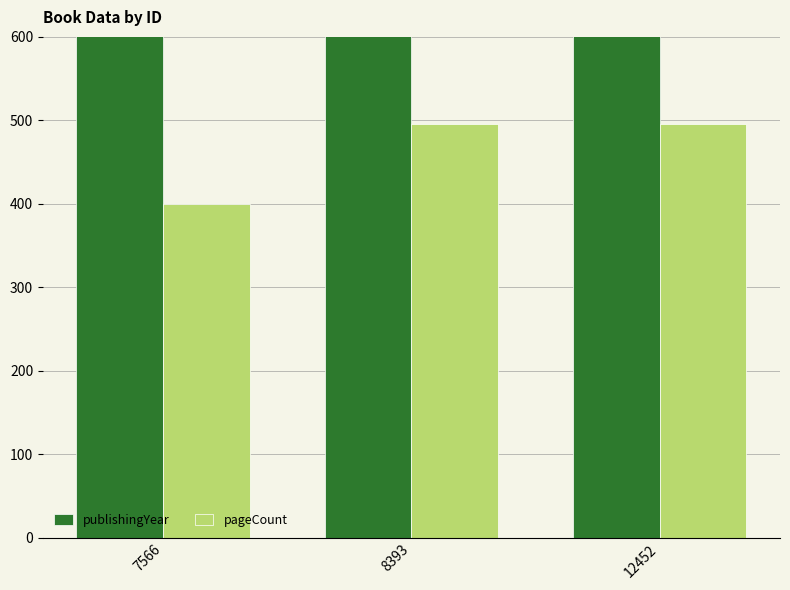

Reading right to left, transcribe all the data shown in this chart.

publishingYear: 1981	1973	1979
pageCount: 496	496	400